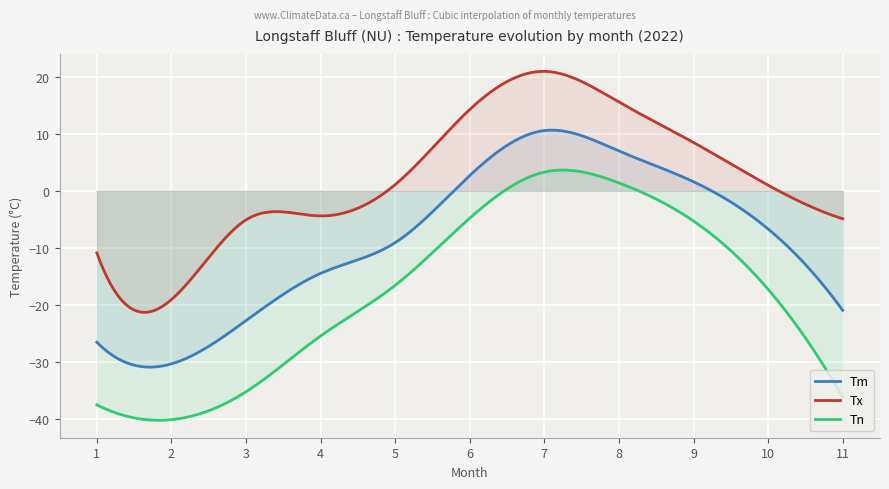

What are all the series names shown in the legend?

Tm, Tx, Tn